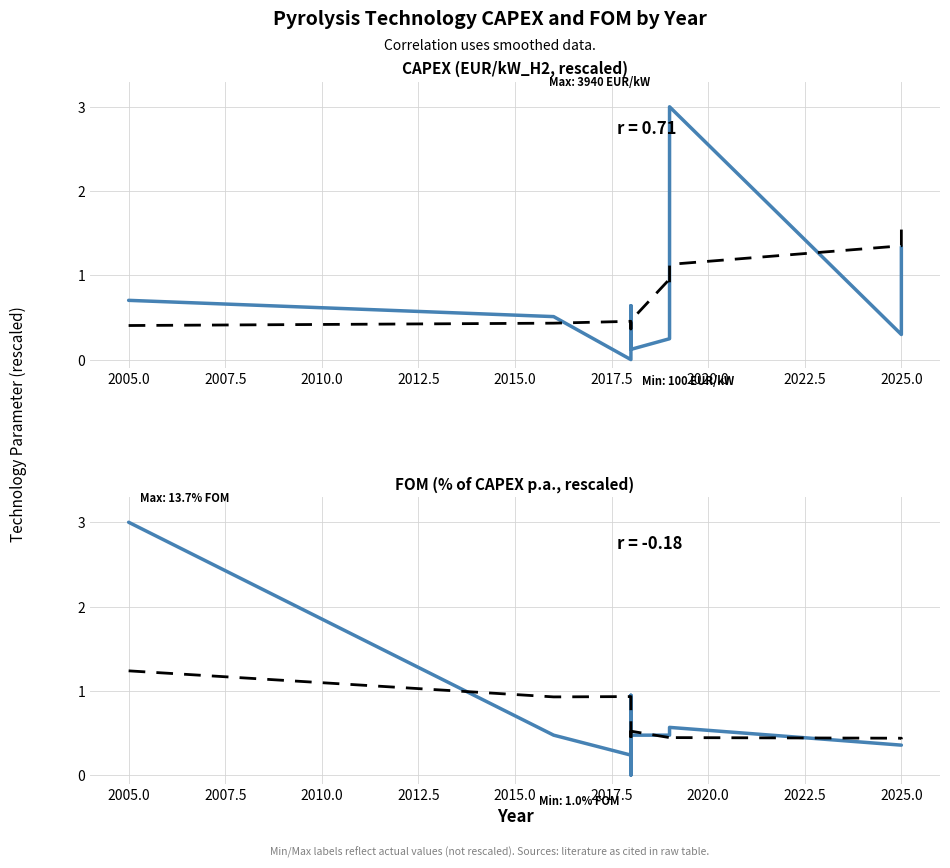

The value of FOM (% of CAPEX p.a.) at 2025.0 is 0.6. True or false?

False